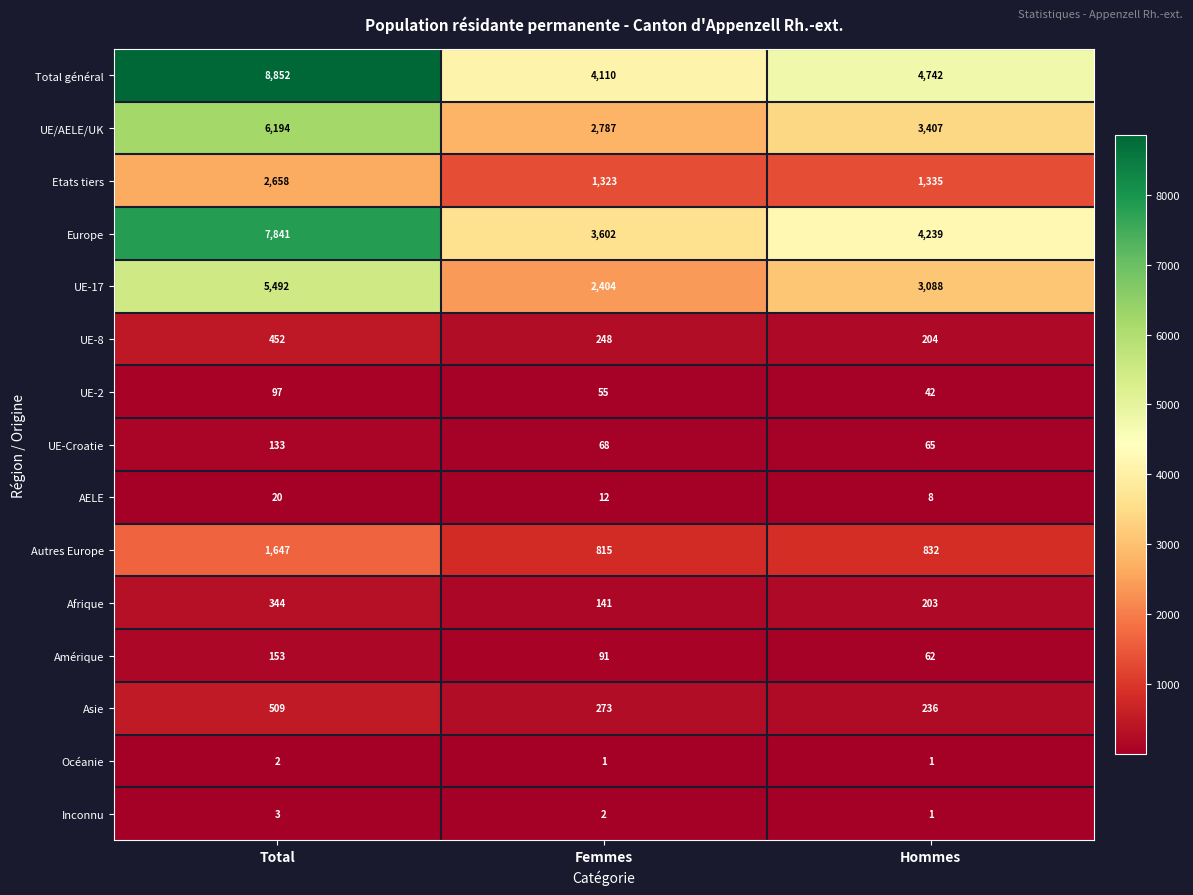

What is the difference between the maximum and minimum values in the UE-8 series?

248